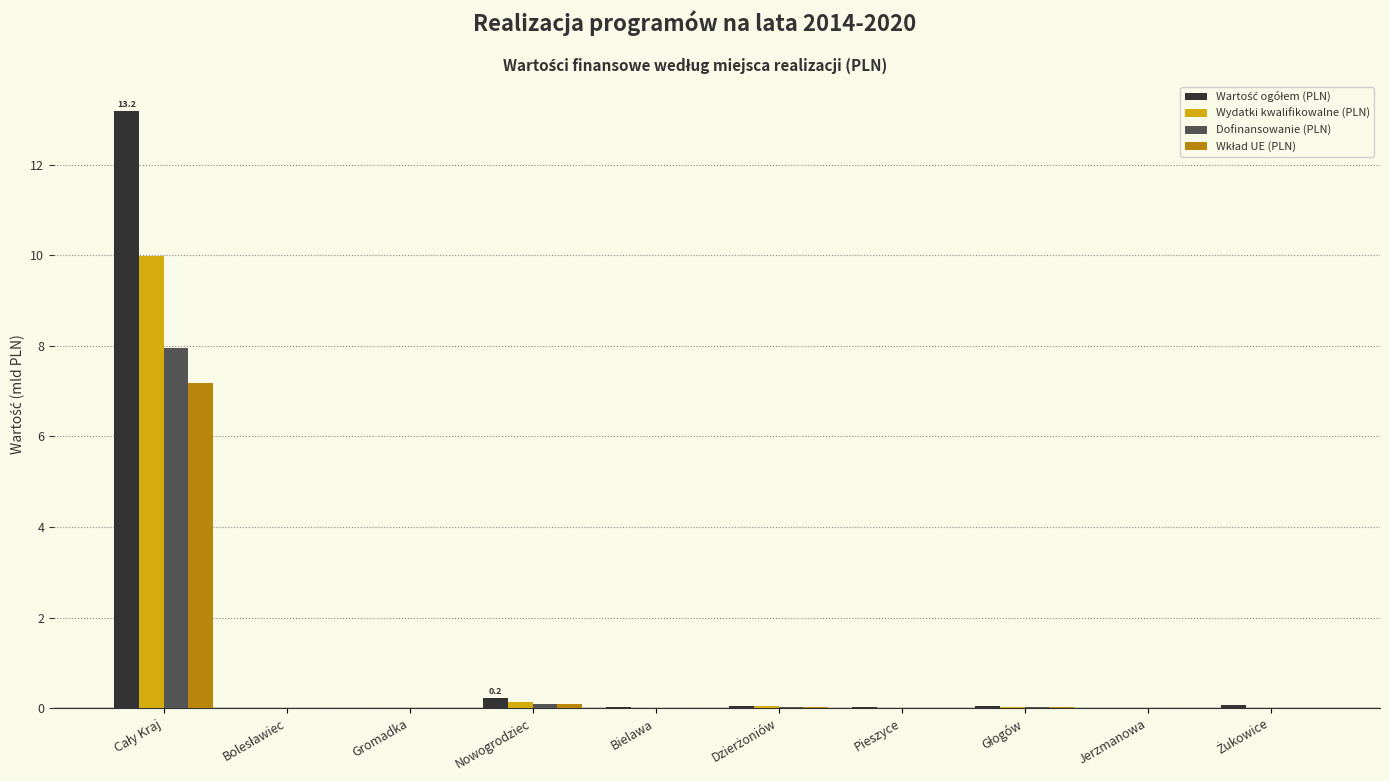

The Dofinansowanie (PLN) series shows 0.0 at Gromadka. True or false?

True